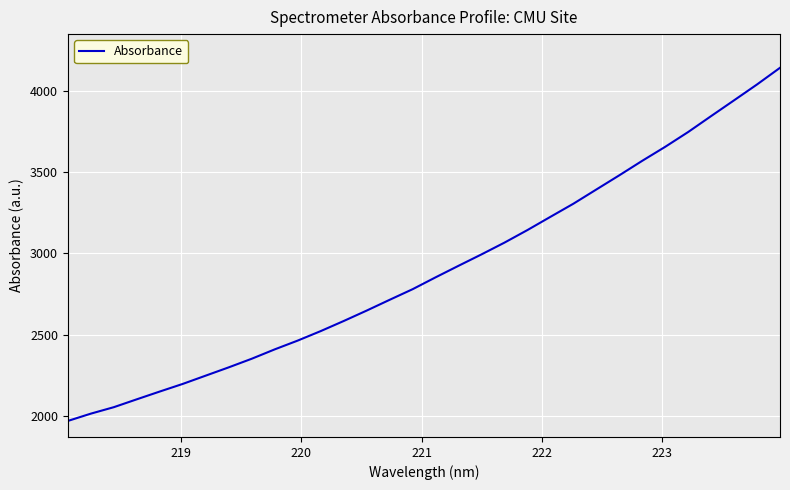

How many values exceed 2853?

16